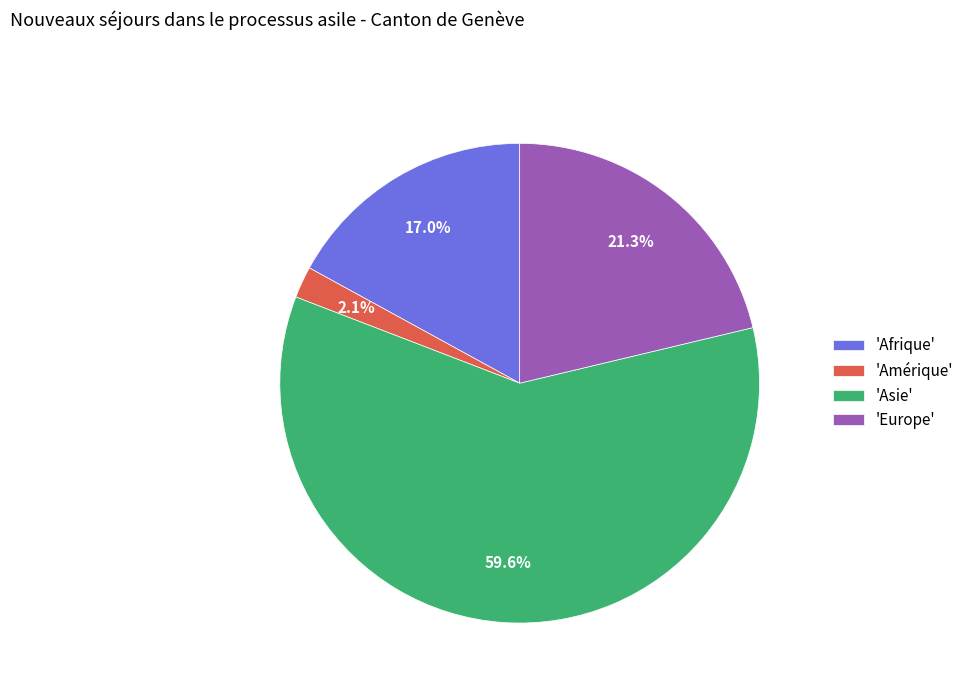

Count the number of slices in the pie.

4